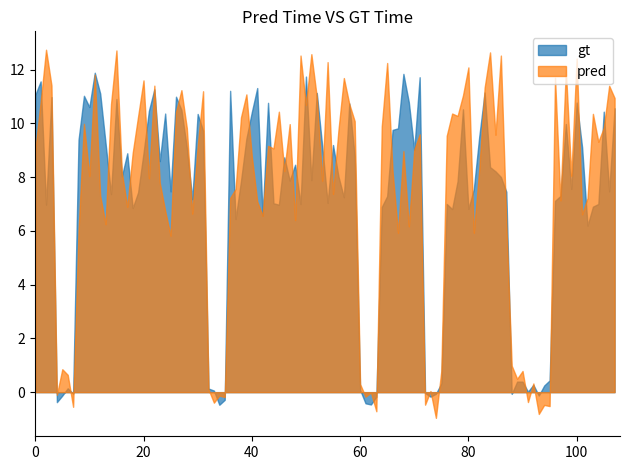

How many lines are shown in the chart?

2